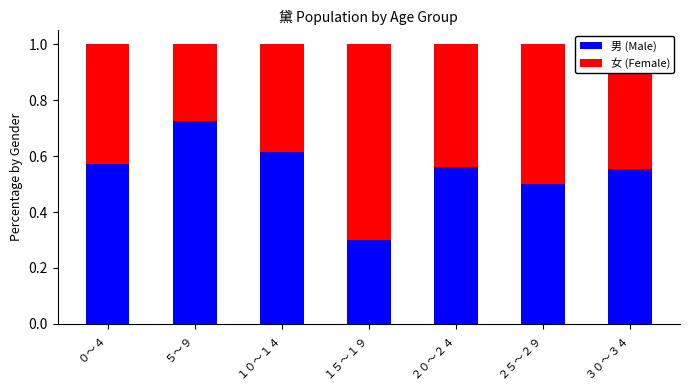

The 男 (Male) series shows 0.9 at ０～４. True or false?

False